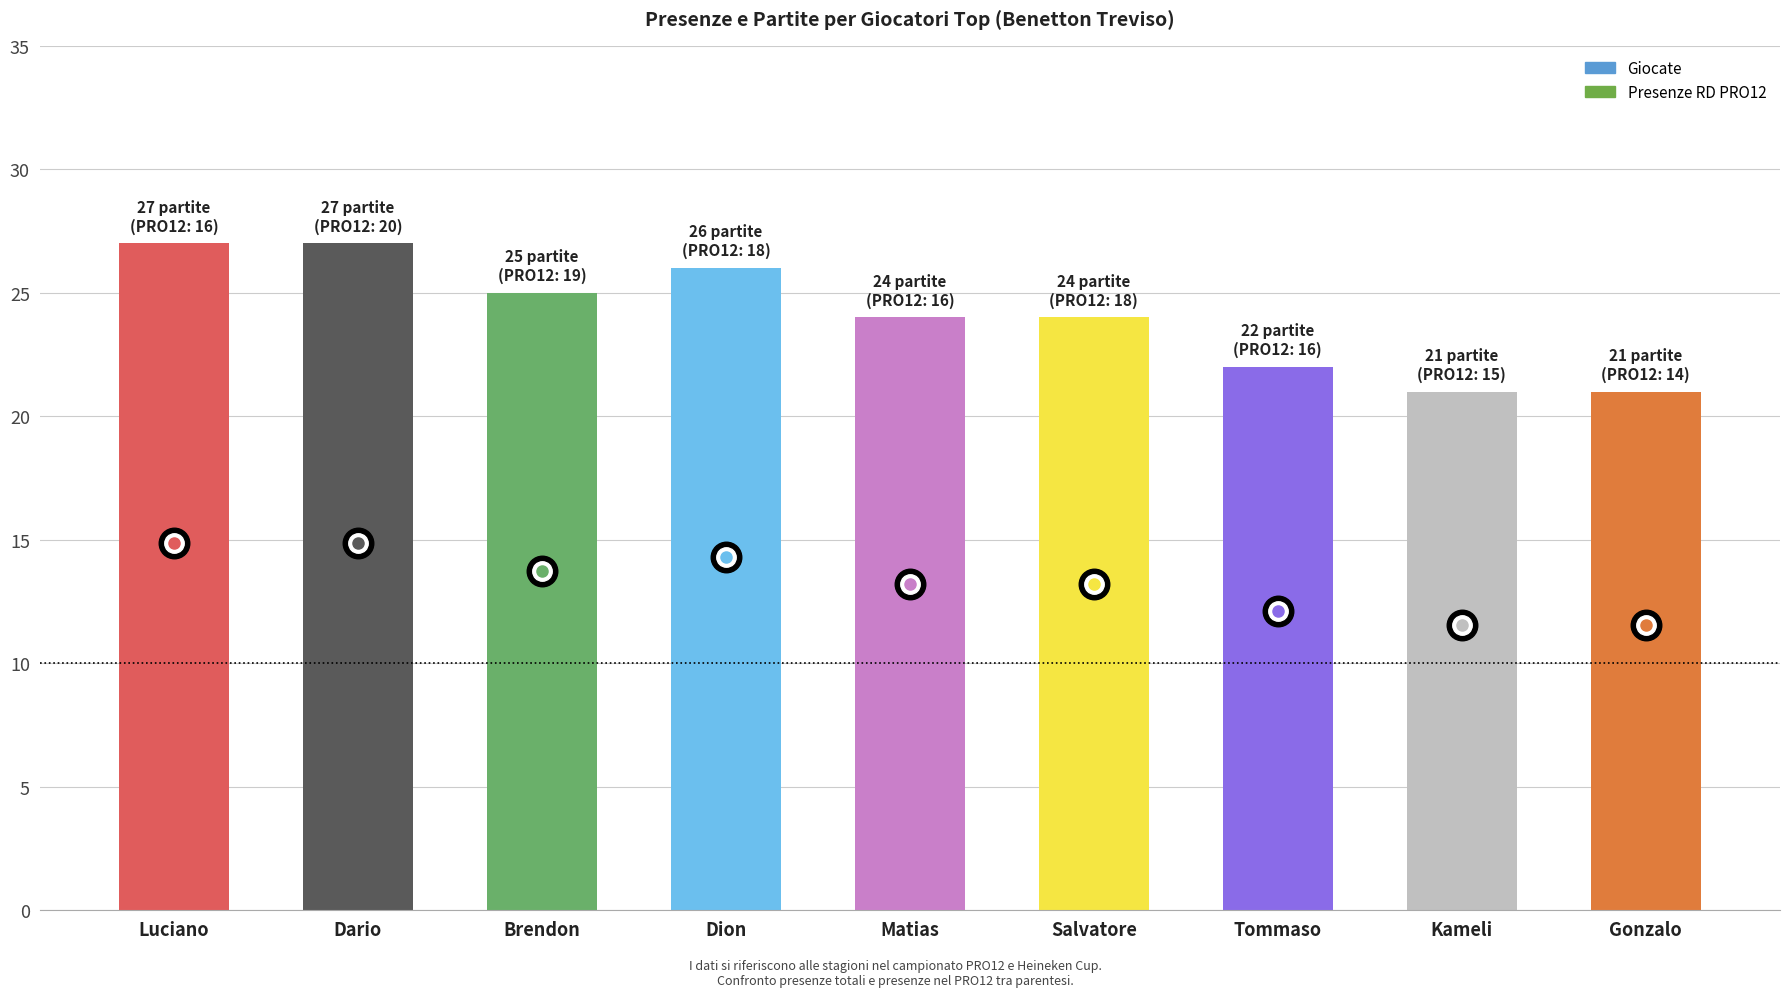

The chart shows a value of 14 at Gonzalo. True or false?

False